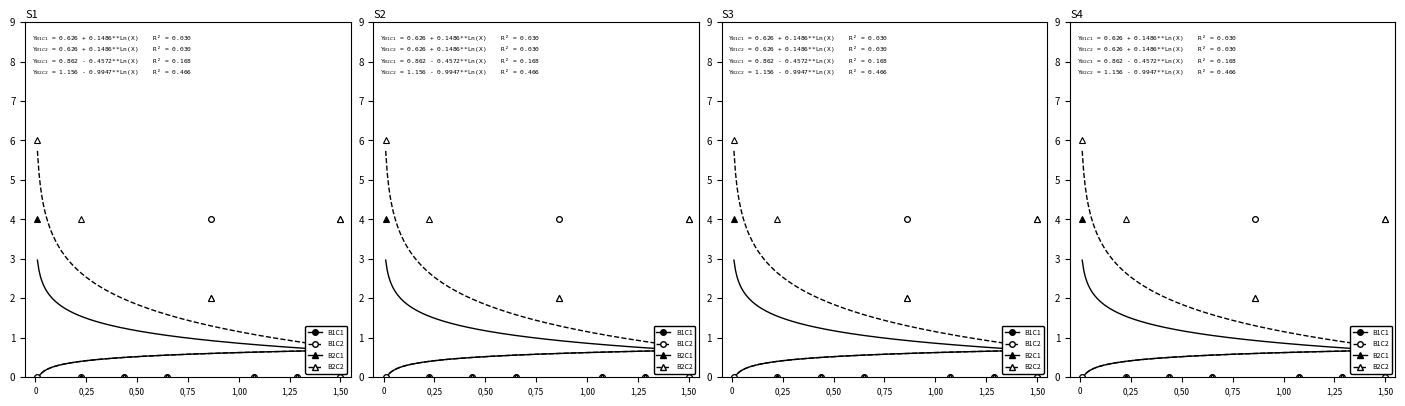

What is the maximum value shown in the chart?

6